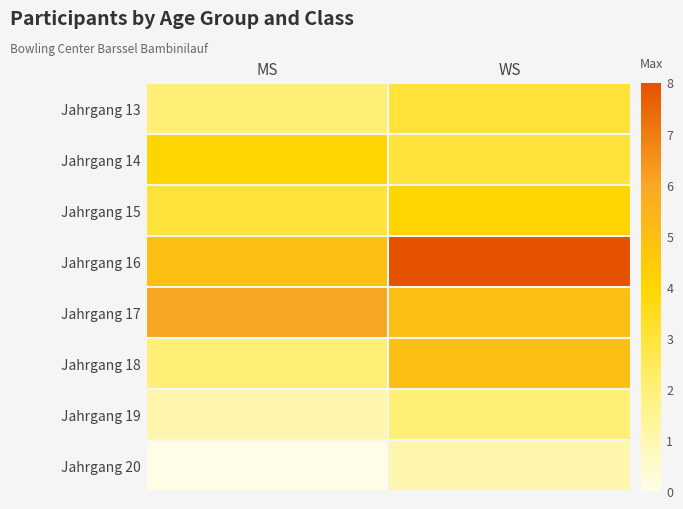

How many distinct data groups are displayed?

8